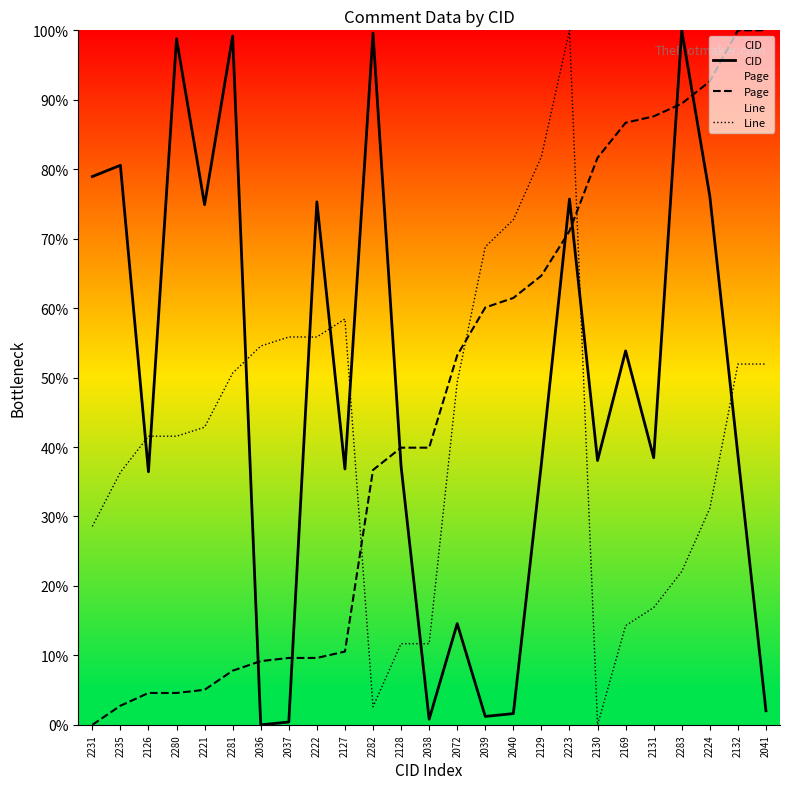

How many values in Page are above zero?

24